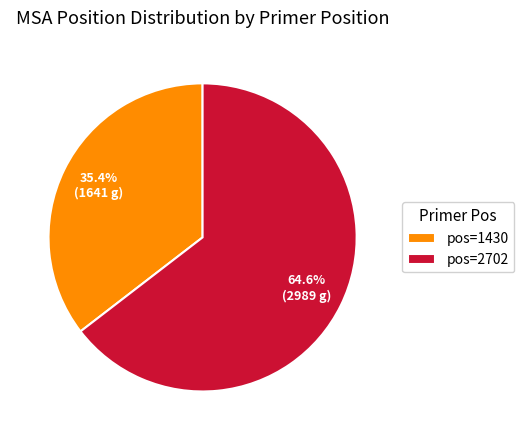

Rank the categories by value from lowest to highest.

pos=1430, pos=2702